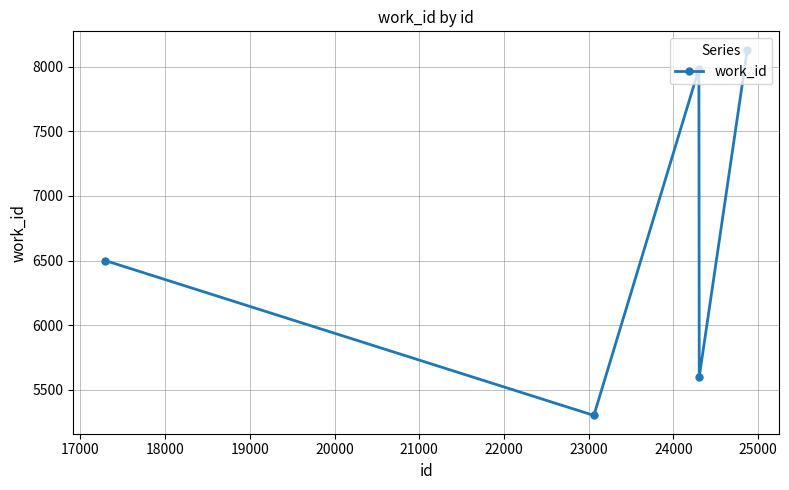

True or false: the data has more than 2 interior local peaks.

False